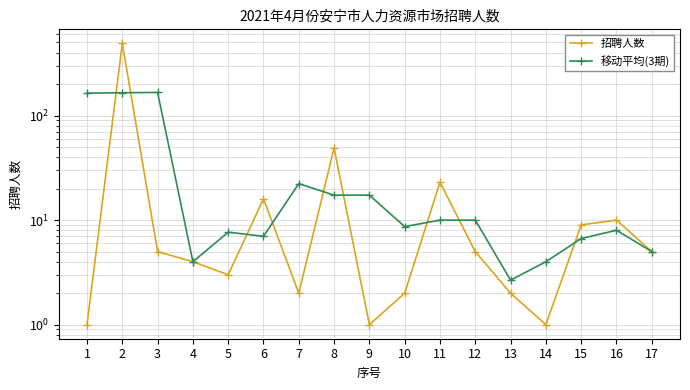

What is the highest value of the 招聘人数 series?

490.0